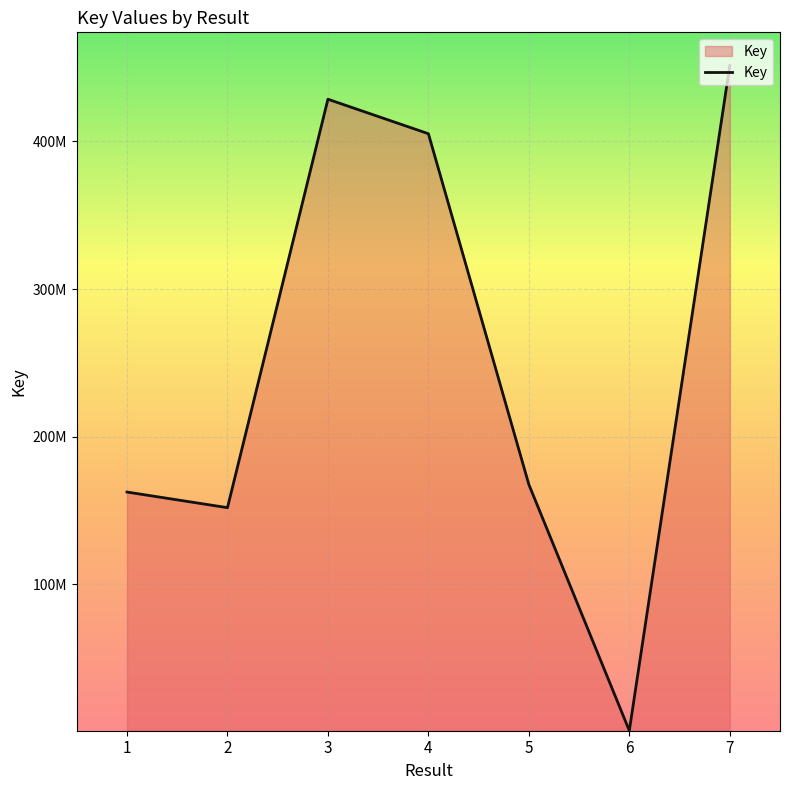

Is it true that the value at 6 is 957964?

False